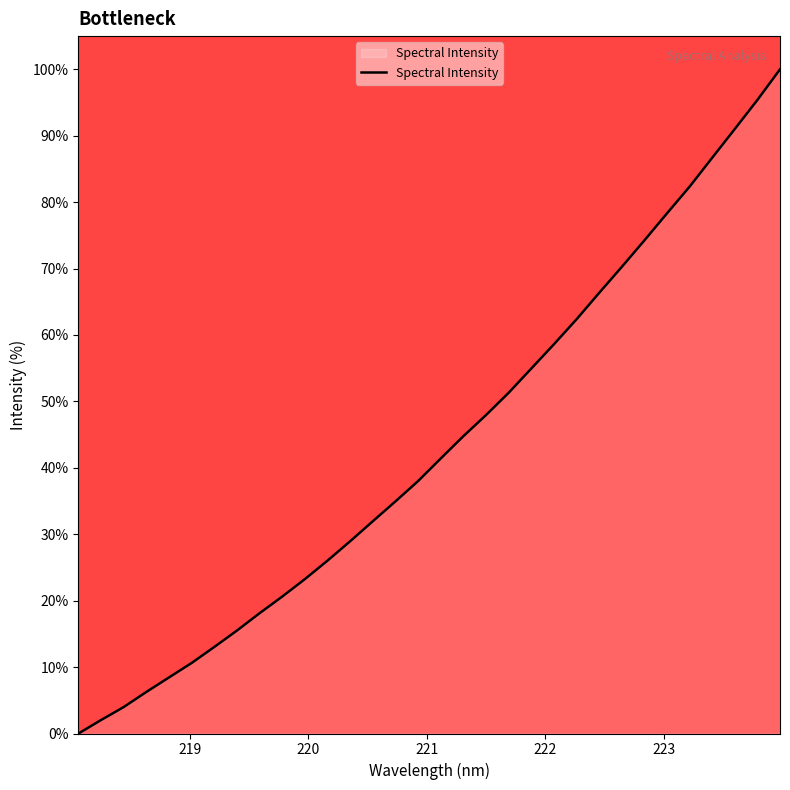

What is the maximum value shown in the chart?

100.0